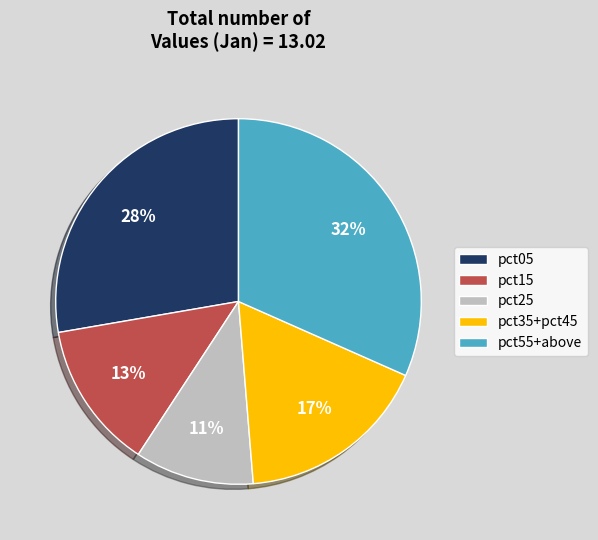

How many slices are in this pie chart?

5